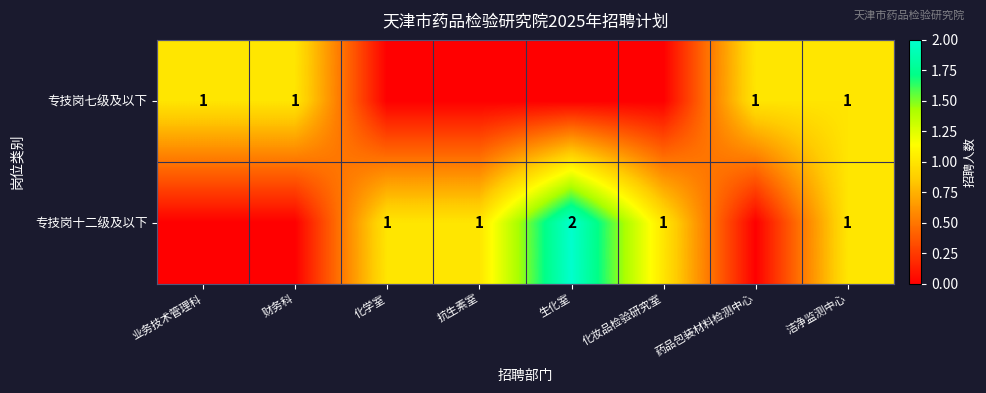

The value of 专技岗七级及以下 at 洁净监测中心 is 1. True or false?

True